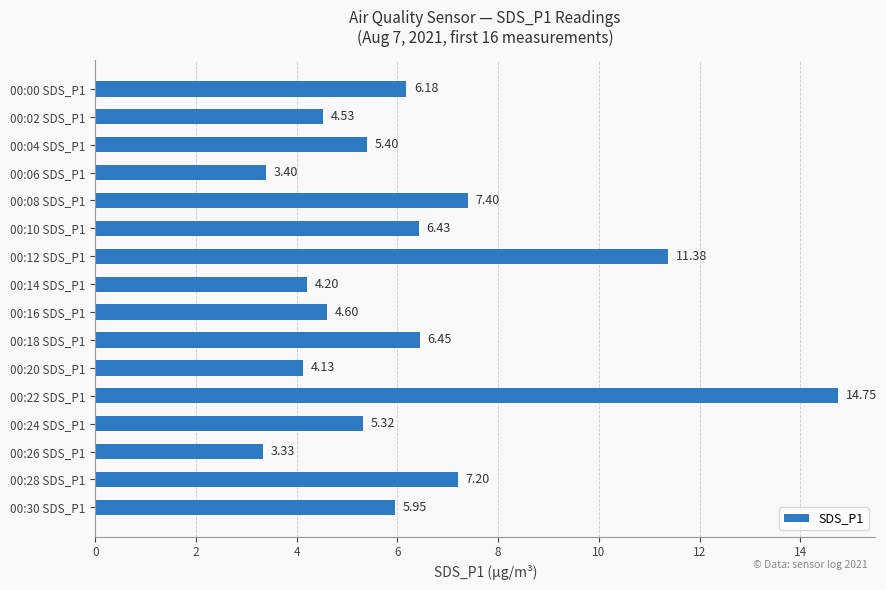

What is the sum of all values?

100.7